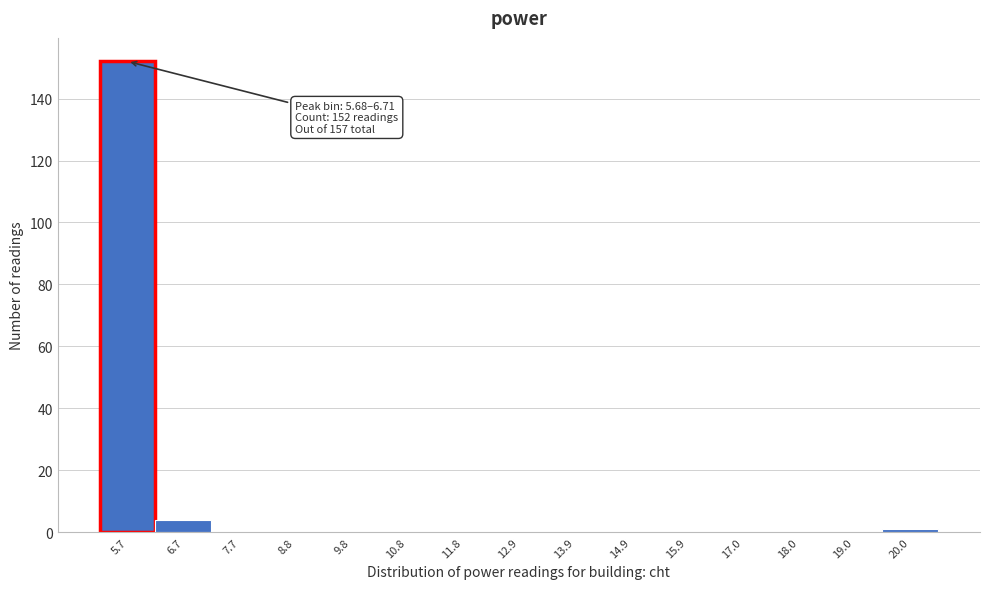

Reading left to right, extract all data points from this chart.

5.7=152	6.7=4	7.7=0	8.8=0	9.8=0	10.8=0	11.8=0	12.9=0	13.9=0	14.9=0	15.9=0	17.0=0	18.0=0	19.0=0	20.0=1